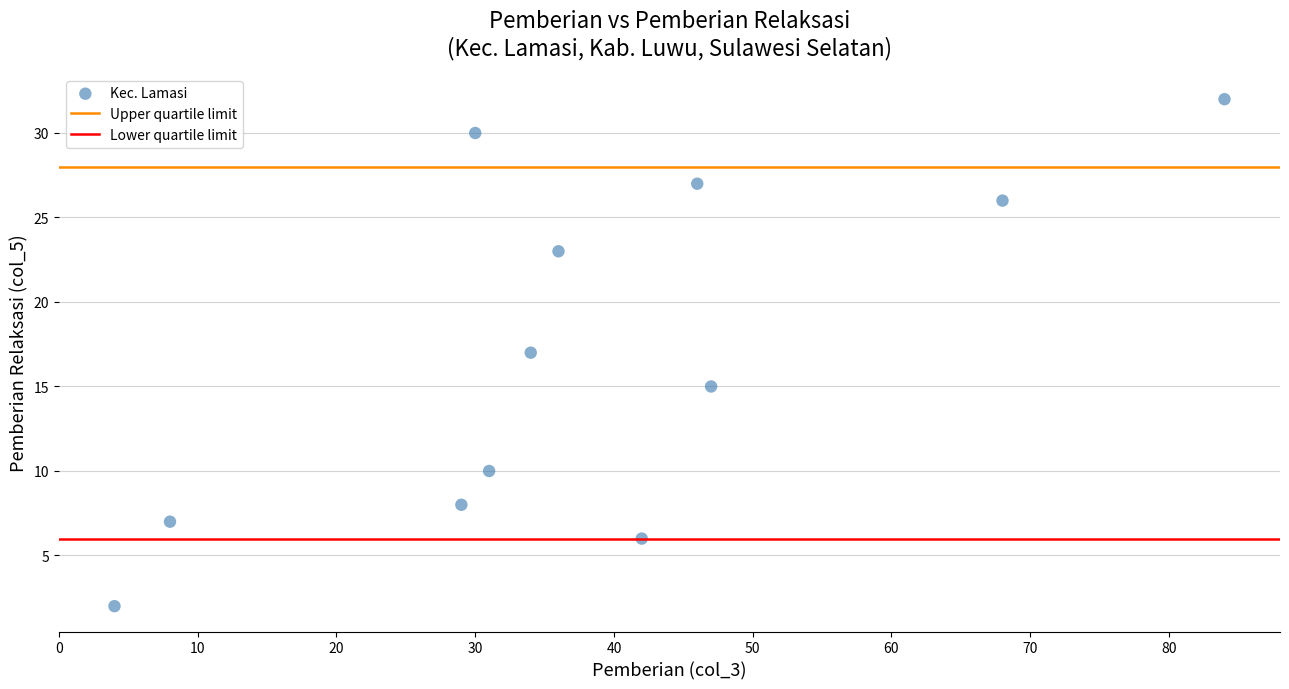

What is the average X value?

38